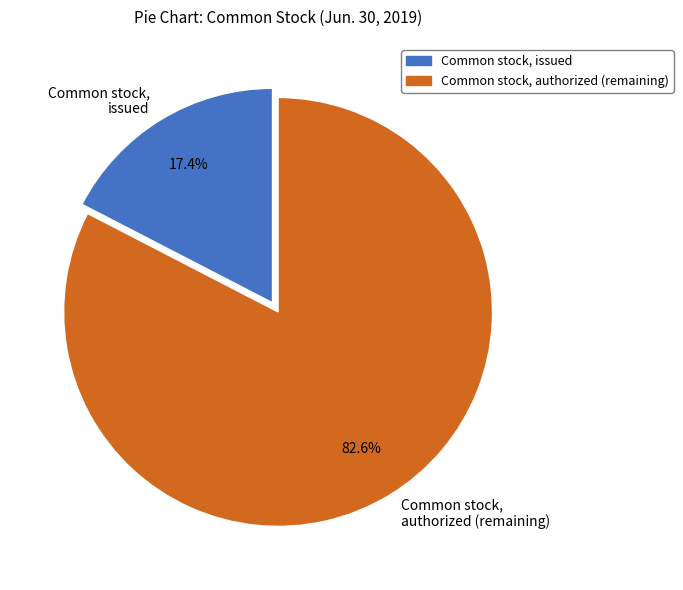

Which category accounts for the majority?

Common stock, authorized